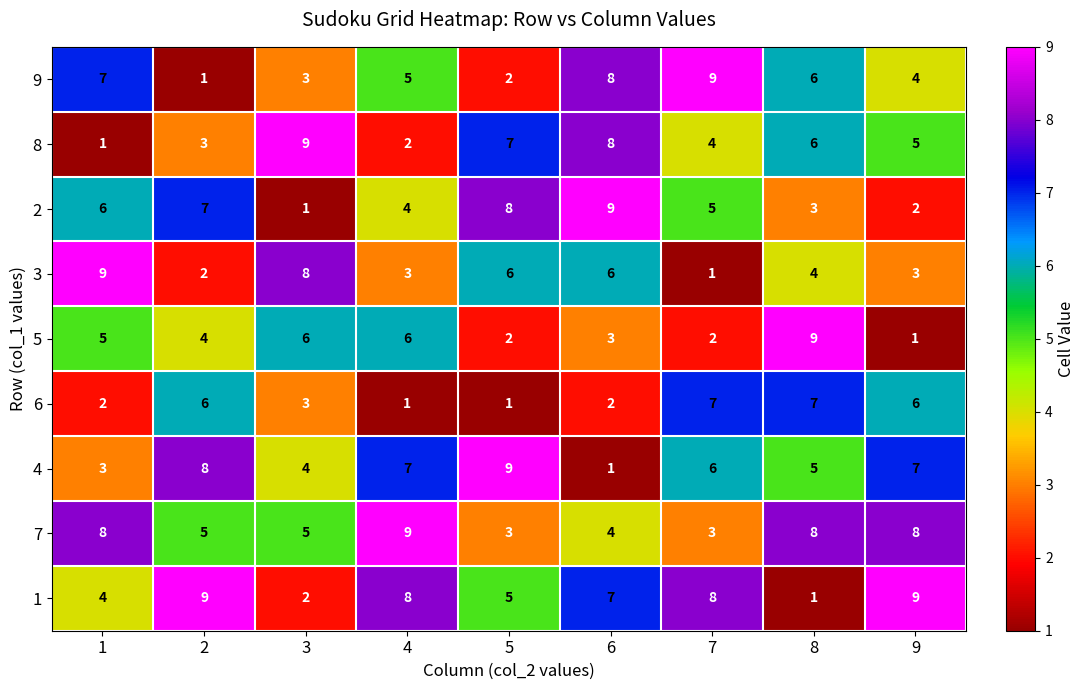

Count the 1 values in the range 4 to 8.

5